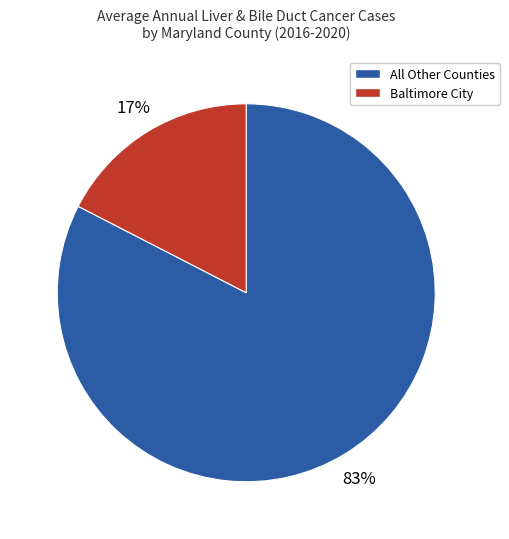

How many segments does this pie chart have?

2